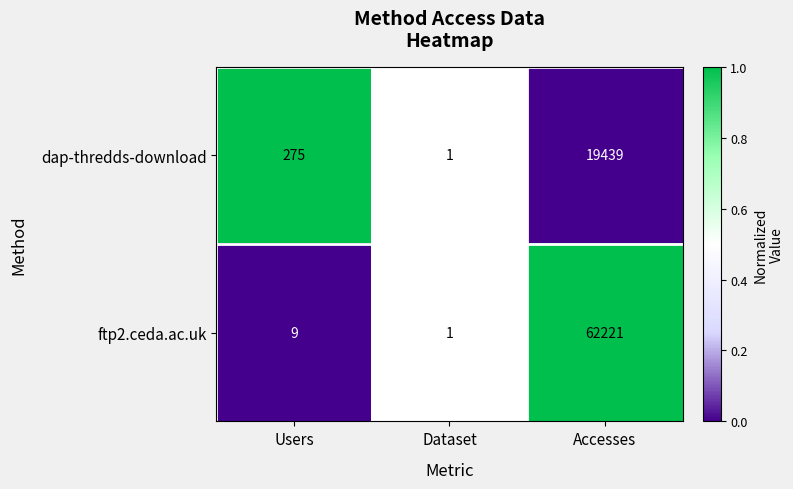

True or false: dap-thredds-download has a value of 275 at Users.

True